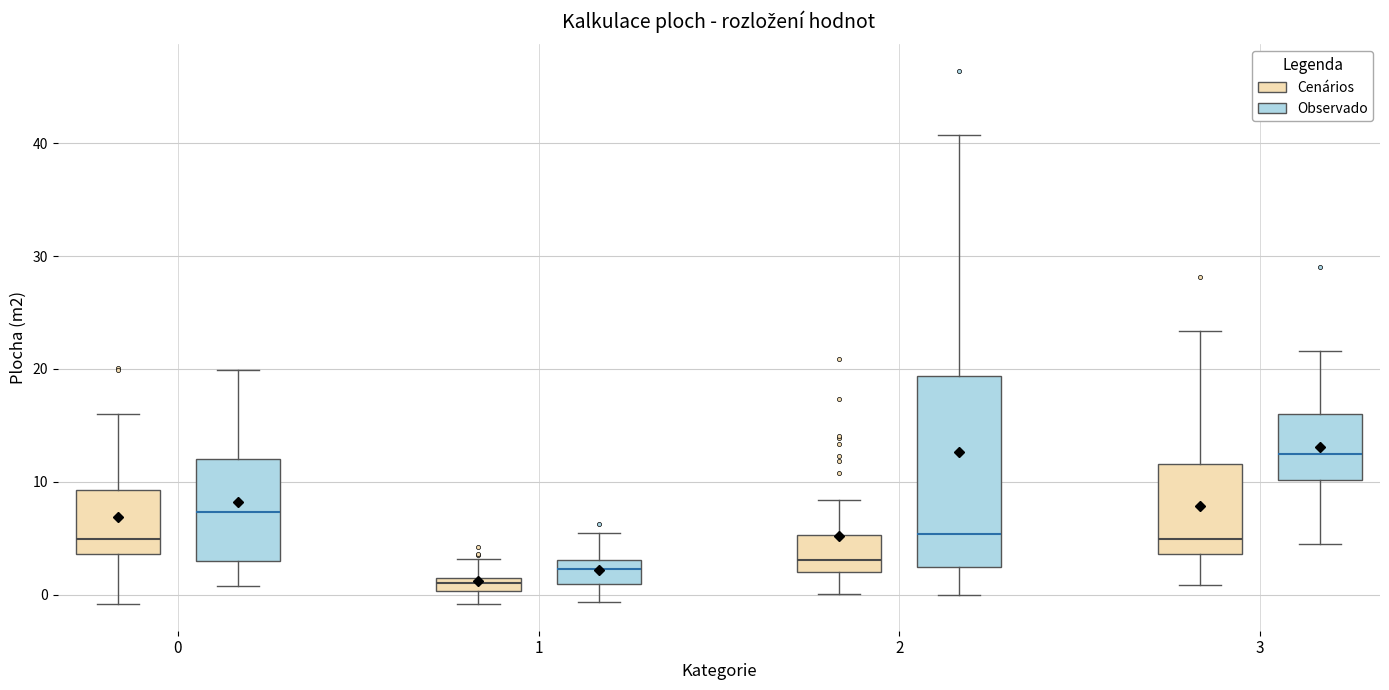

Comparing the boxes themselves (not the whiskers), which one is the tallest?

2 (Observado)